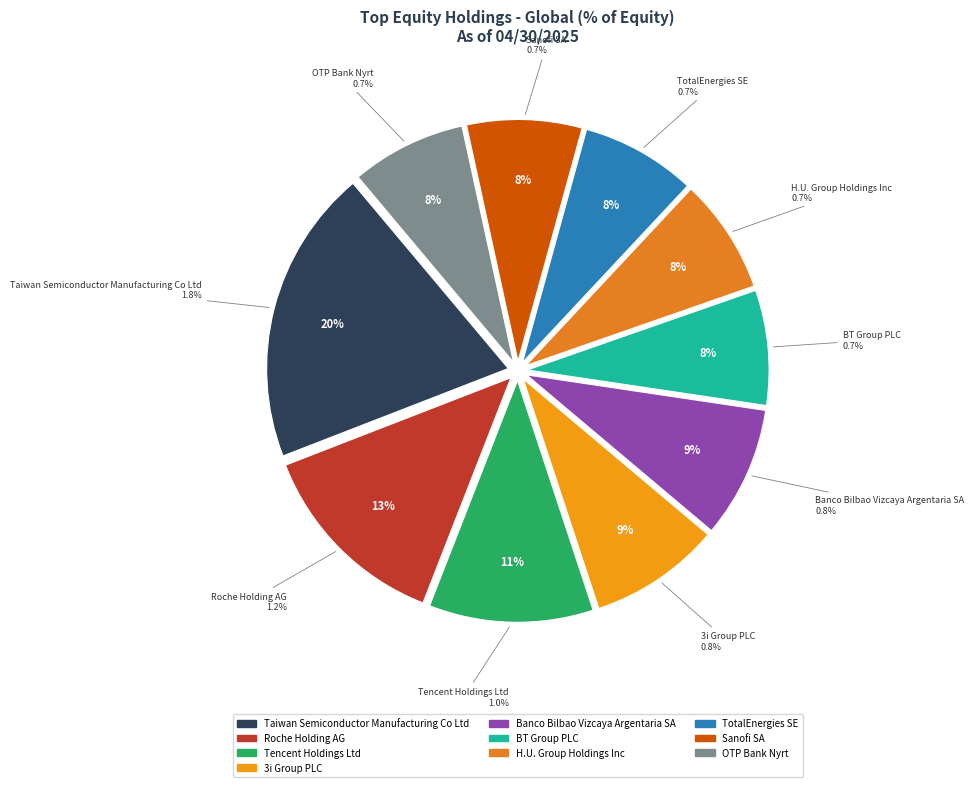

To the nearest percent, what is the average slice percentage?

10%